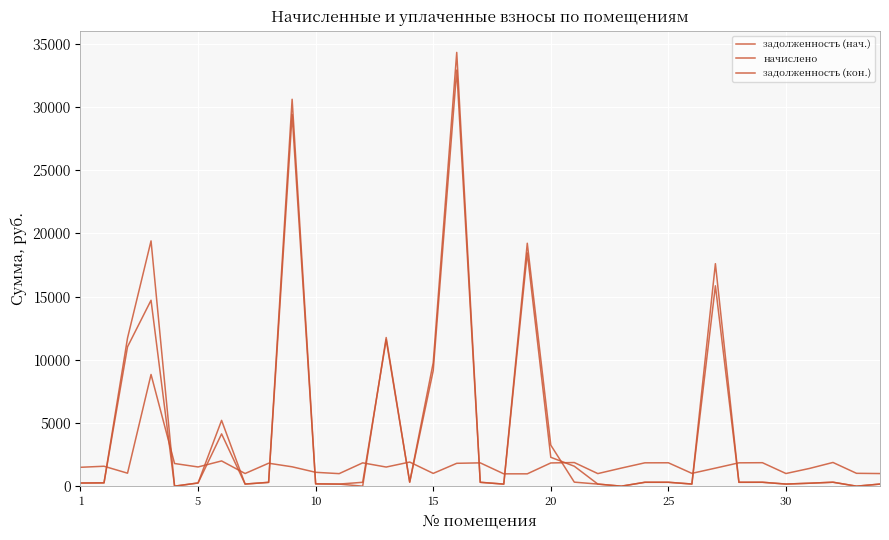

Does the chart have visible grid lines?

Yes